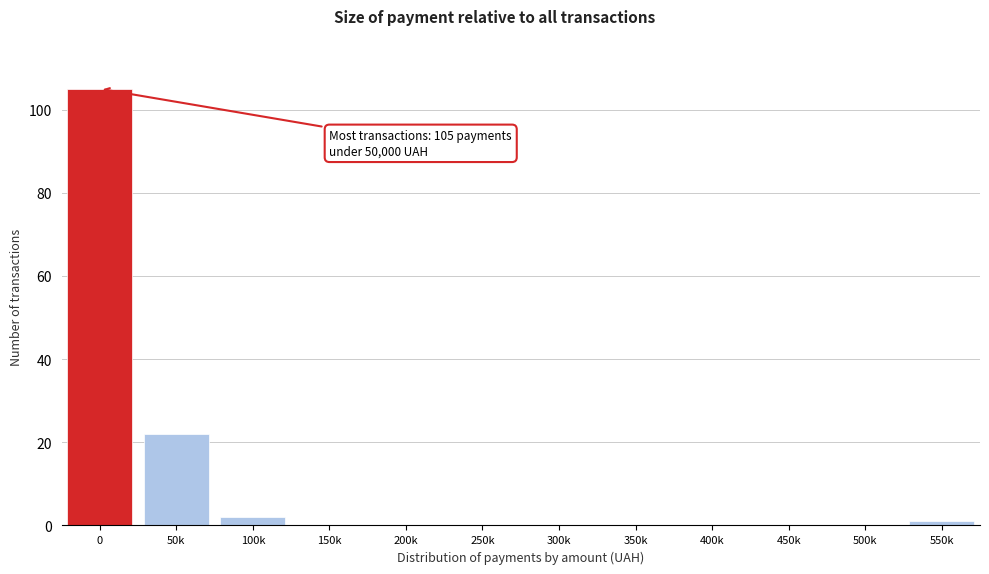

Reading left to right, list all the values displayed in this chart.

0=105	50k=22	100k=2	150k=0	200k=0	250k=0	300k=0	350k=0	400k=0	450k=0	500k=0	550k=1